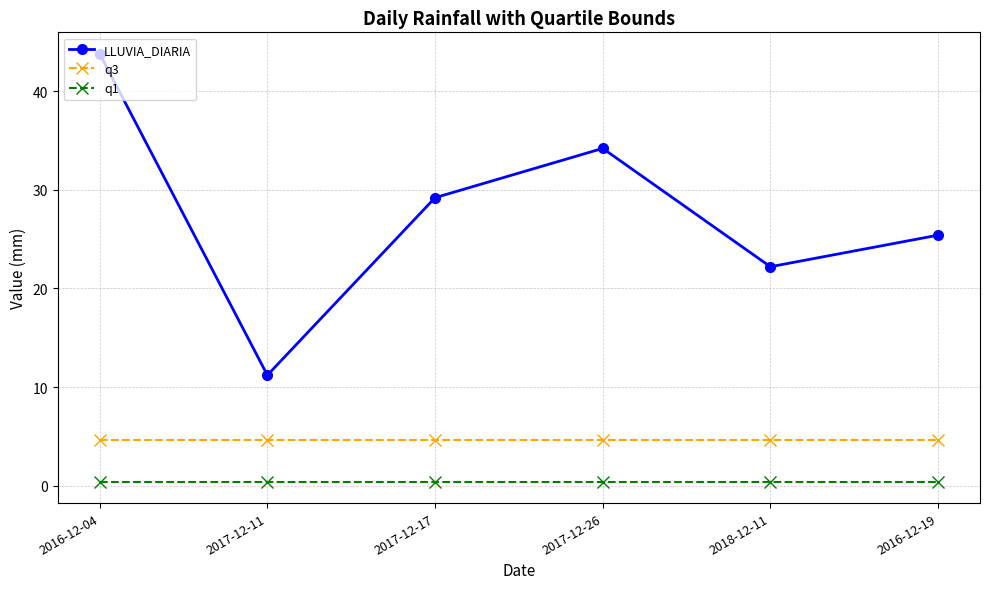

What is the sum of the q1 values at 2016-12-19 and 2017-12-17?

0.8